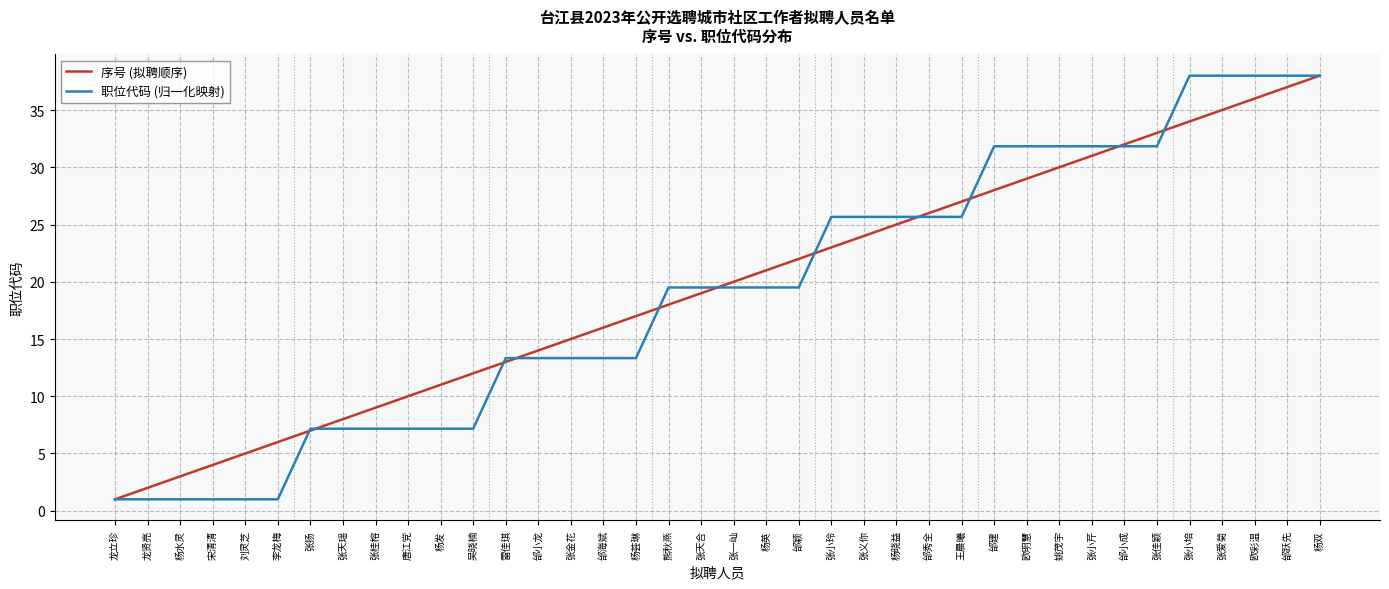

At which category is the sum across all series the highest?

杨双